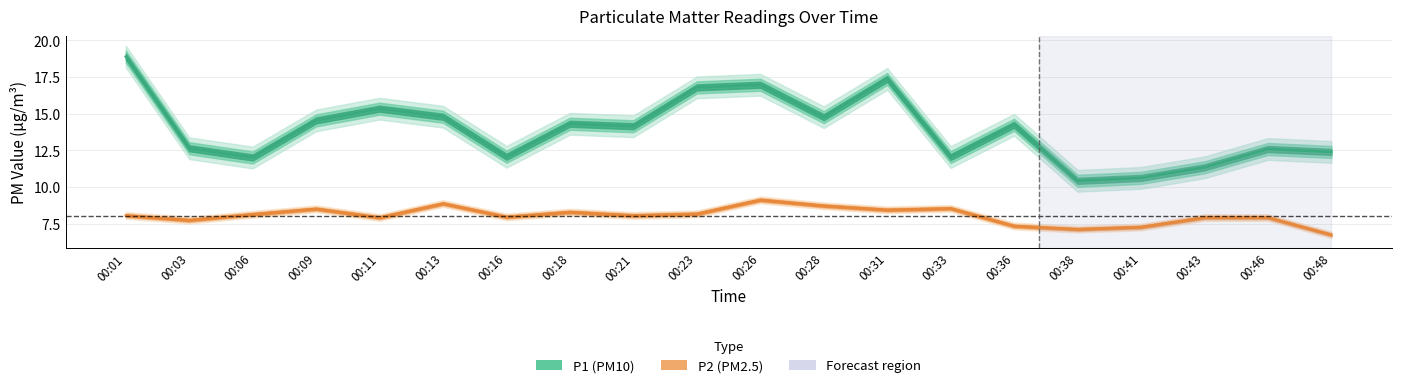

How many data points in P2 are less than 8?

9